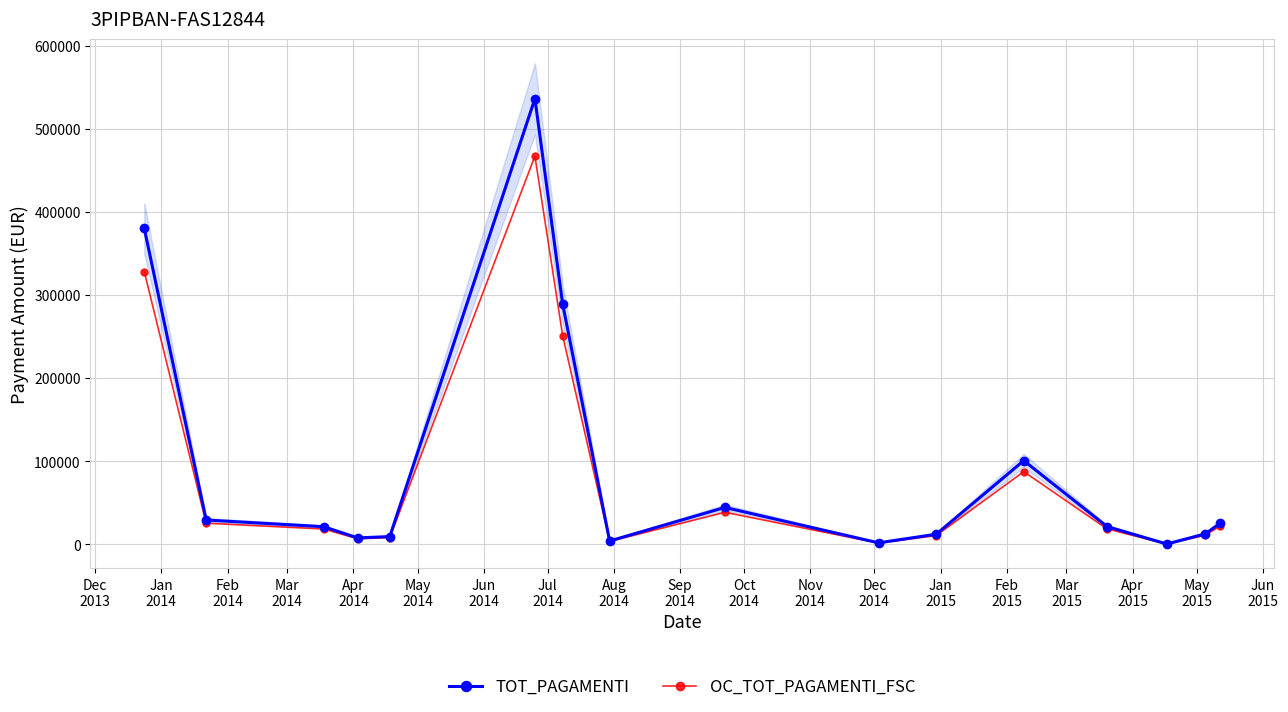

What is the maximum value for TOT_PAGAMENTI?

536090.8